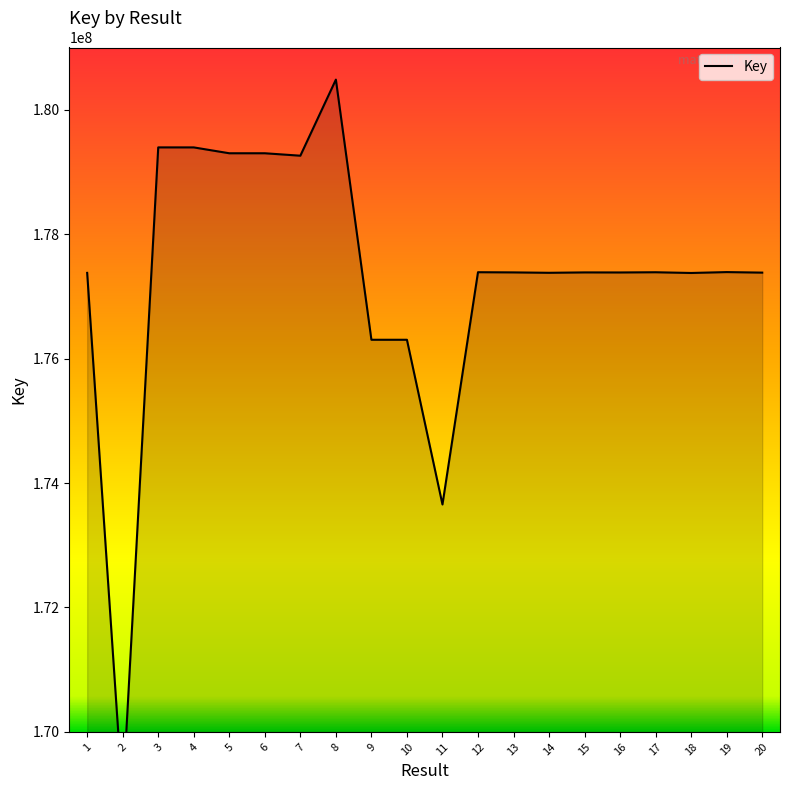

Where is the first local maximum?

3